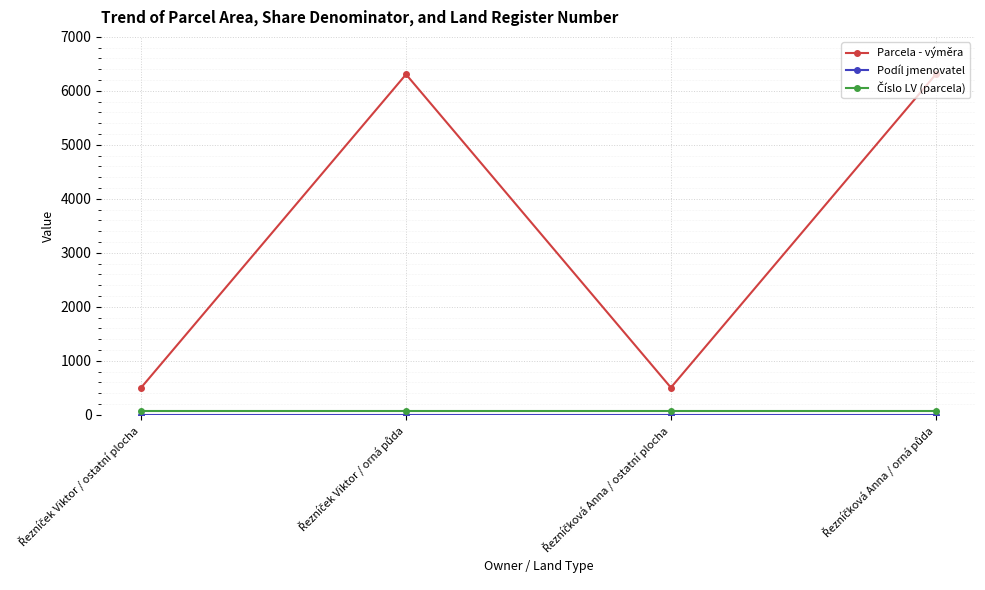

Which series has the widest spread of values?

Parcela - výměra